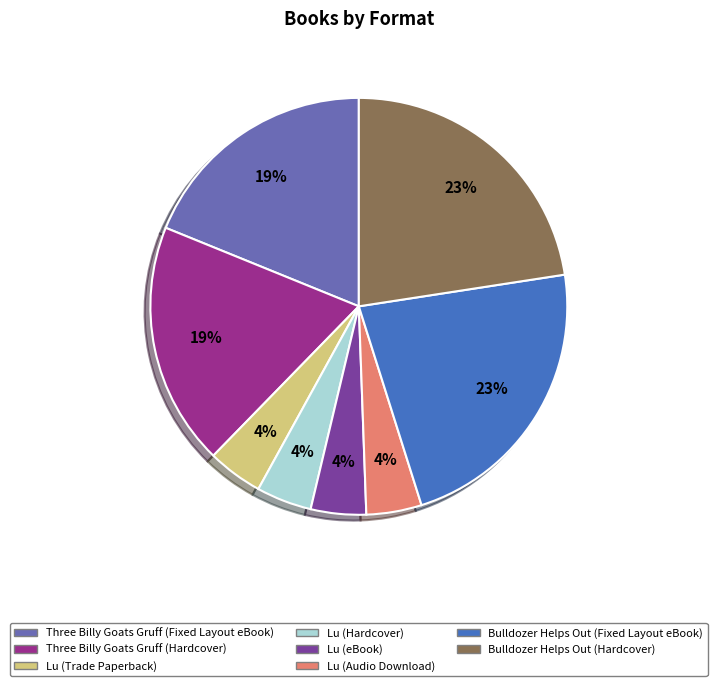

Approximately how many times larger is the value at Lu (Audio Download) compared to Lu (eBook)?

1.0